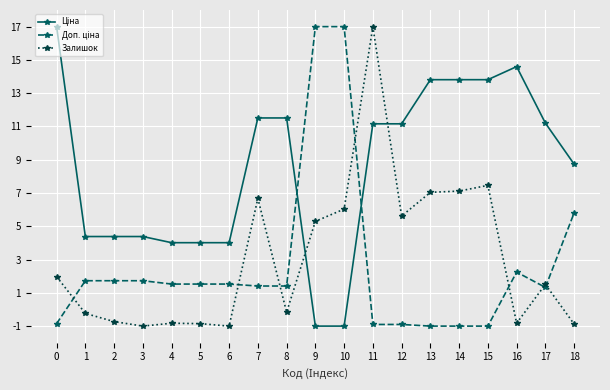

How many distinct data groups are displayed?

3